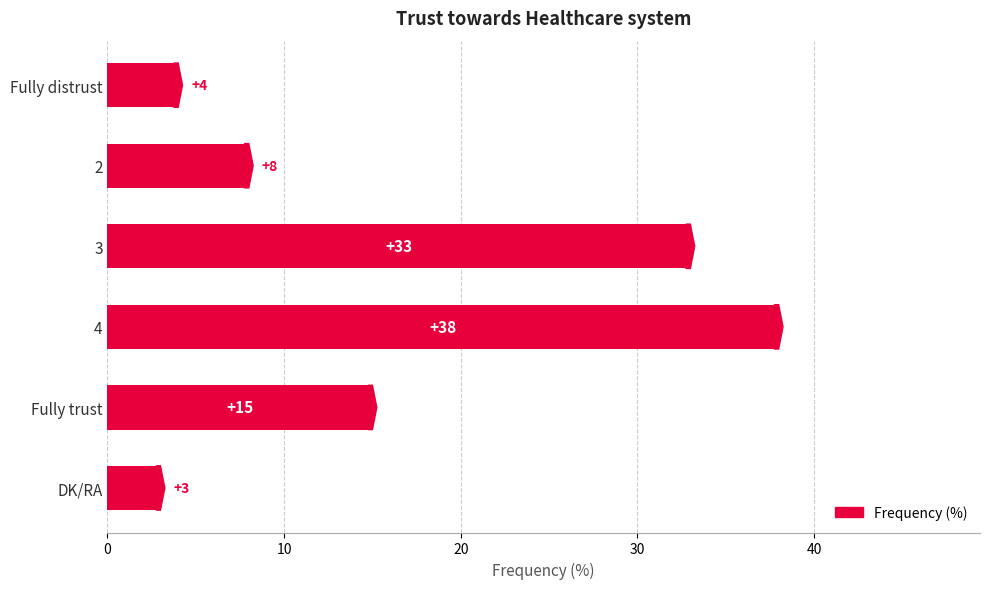

Count the number of data series in this chart.

1